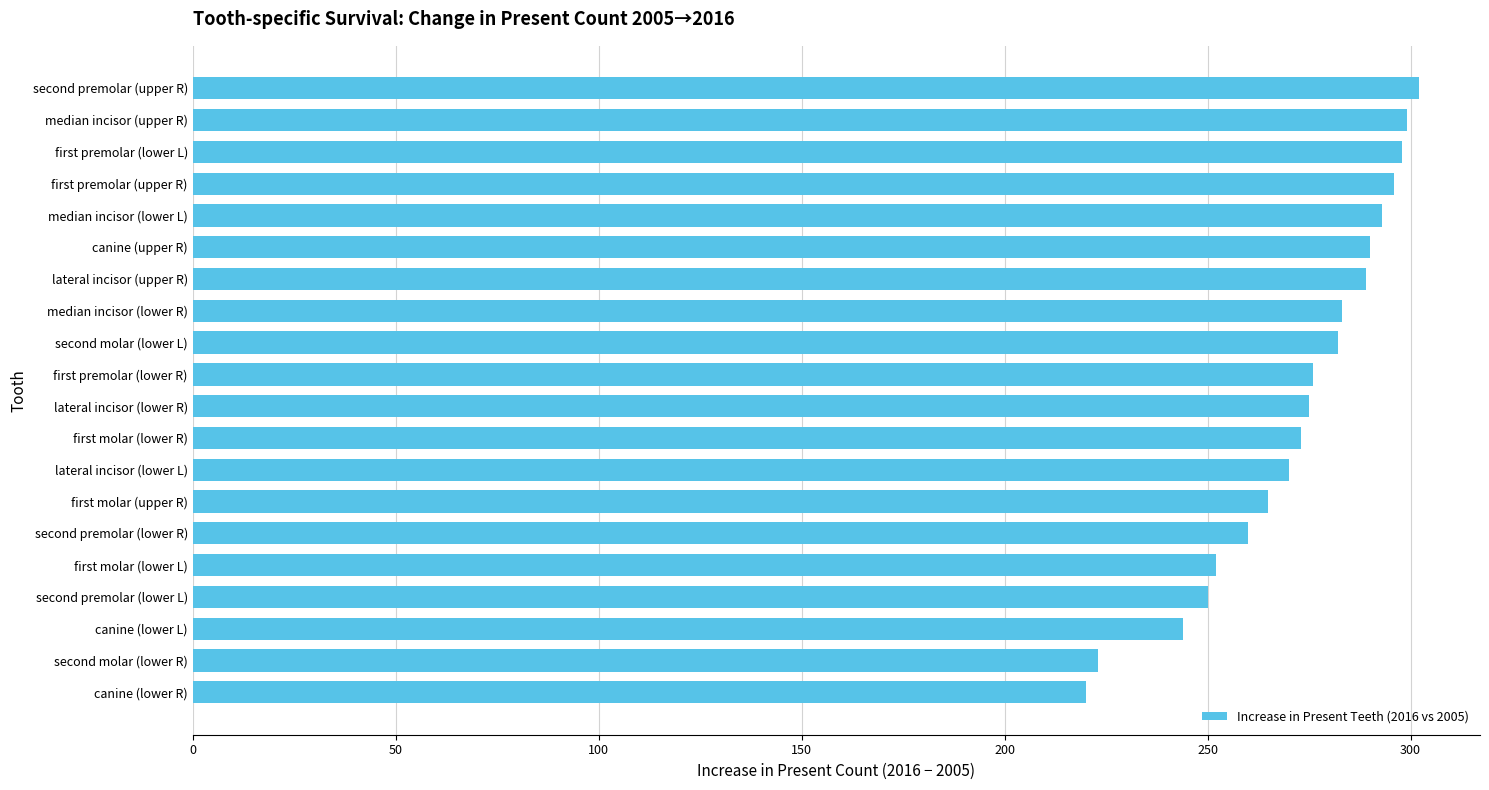

What is the average value?

272